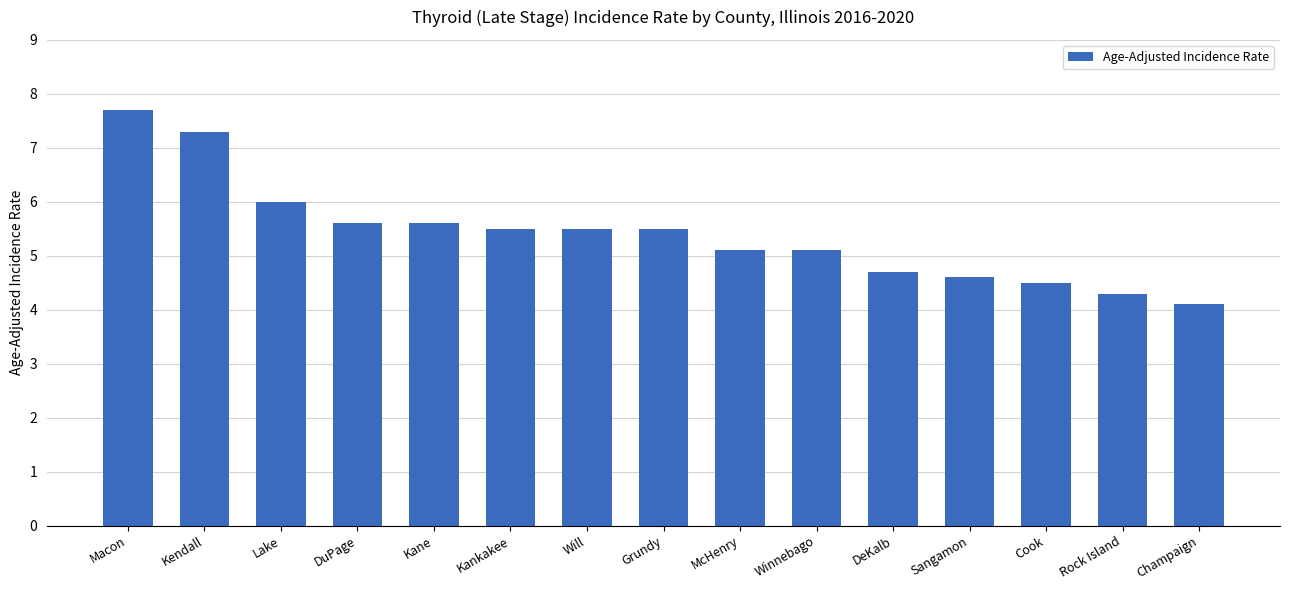

At which label does the data first exceed 5?

Macon